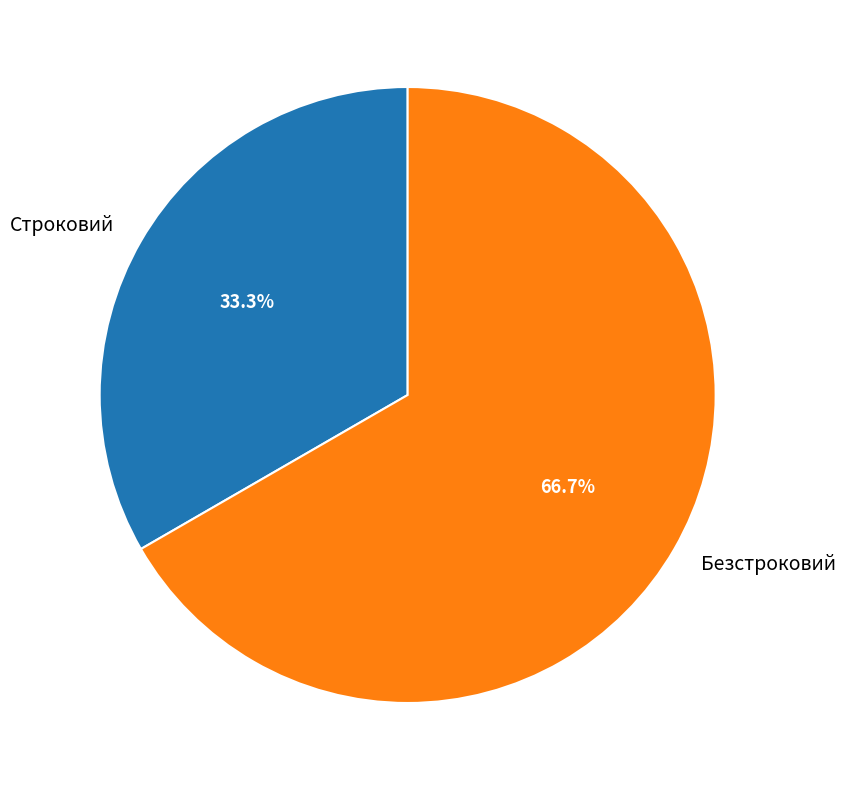

Is the sum of Строковий and Безстроковий greater than half?

Yes